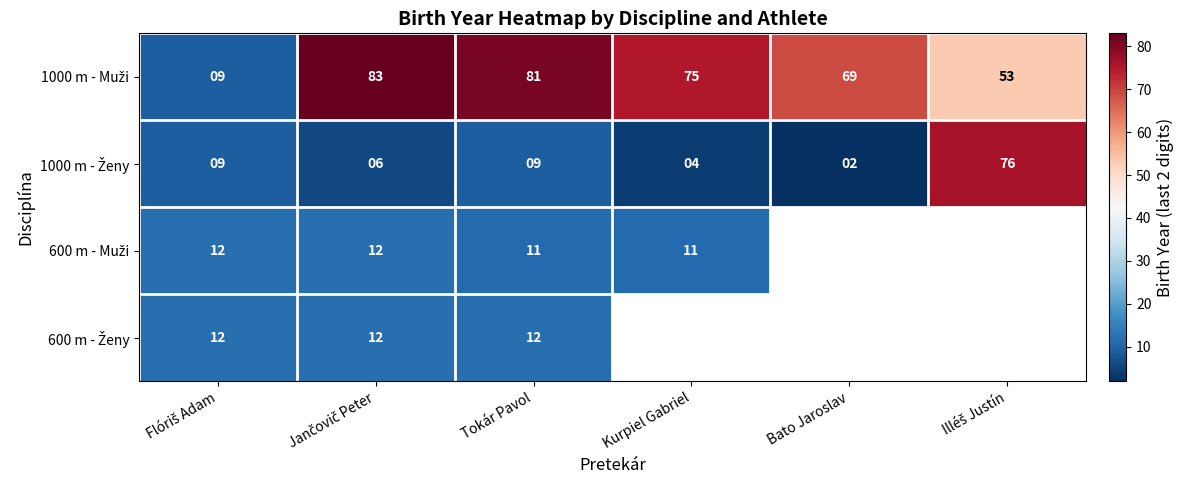

What is the spread (max minus min) of values at Tokár Pavol?

72